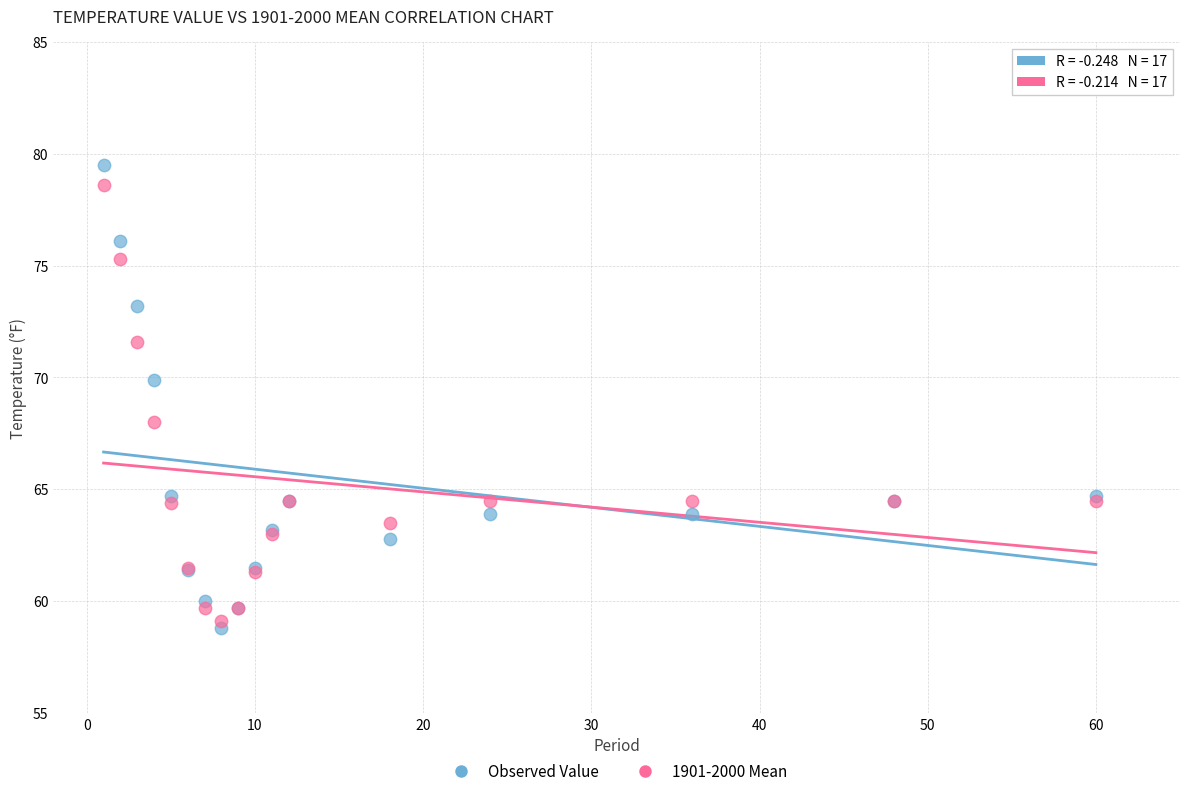

What is the X range (max minus min) for the scatter plot?

59.0